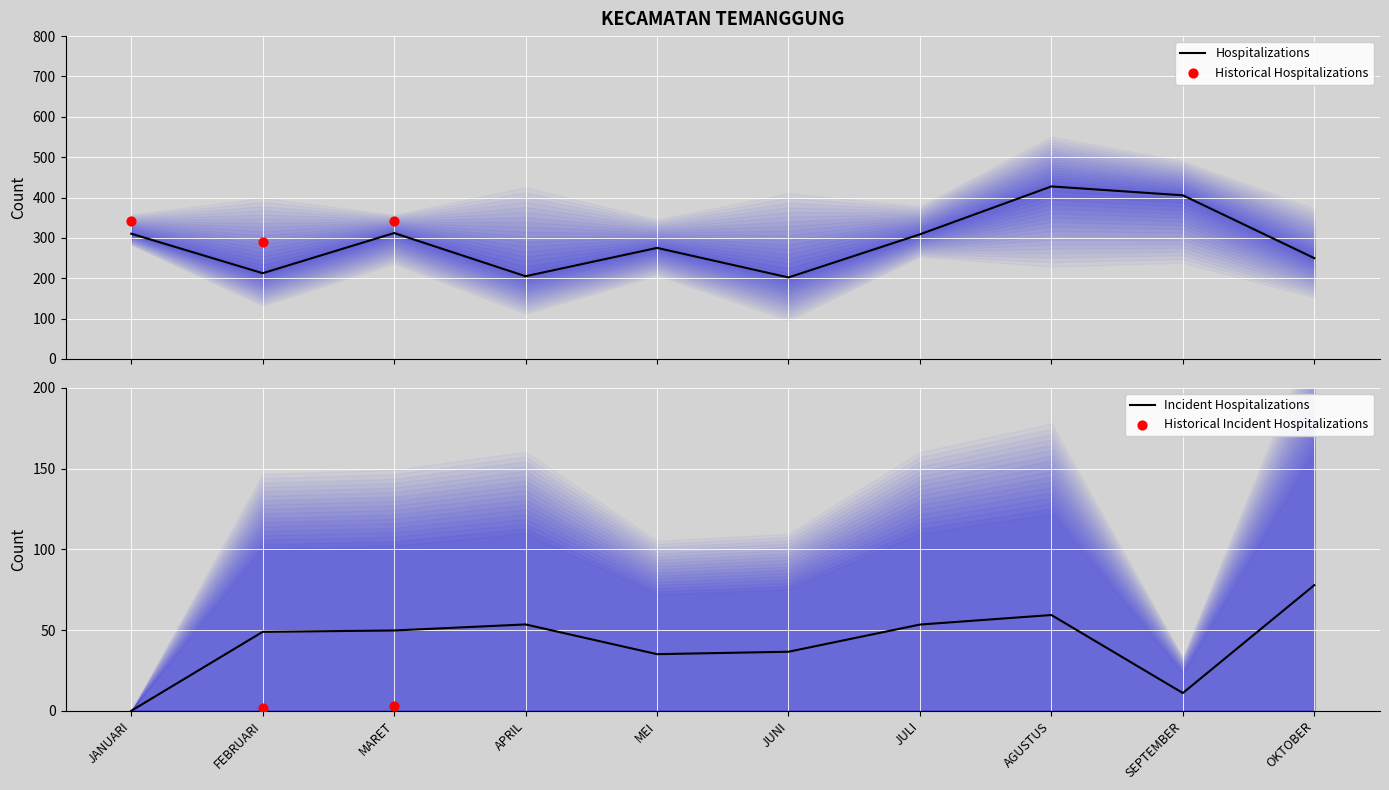

What is the minimum value for Hospitalizations?

202.0